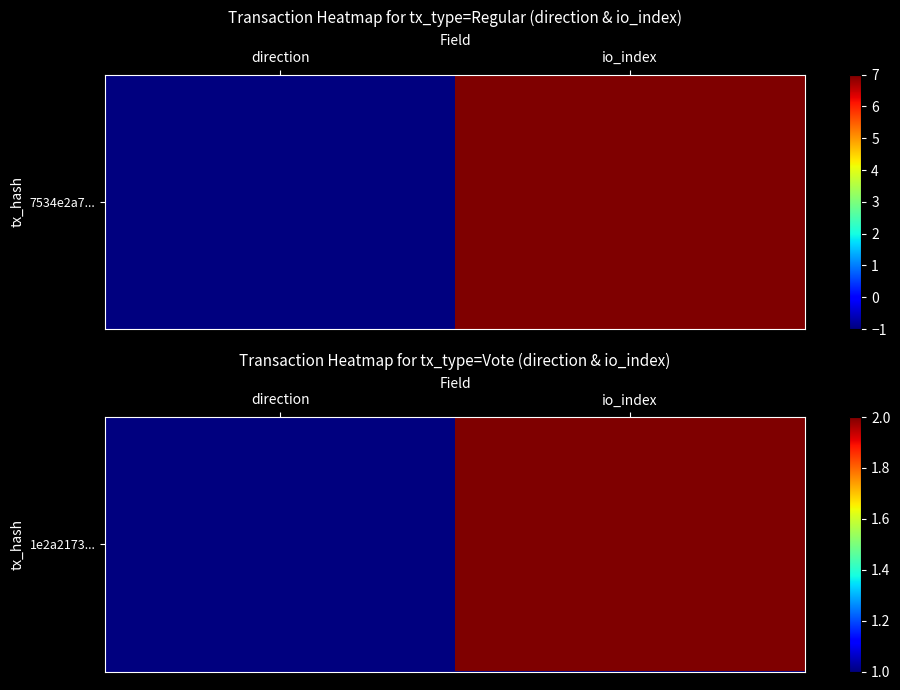

Reading left to right, what are all the values shown in this chart?

direction=1	io_index=2